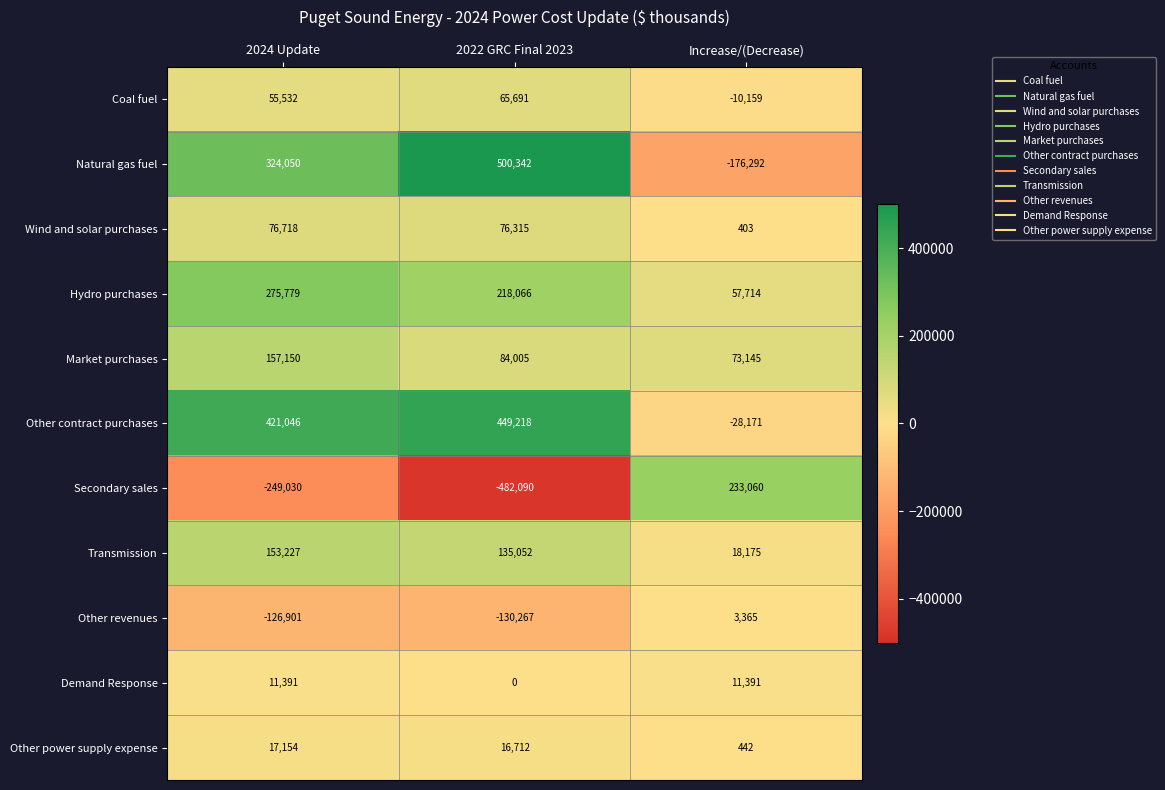

Is it true that Transmission equals 153227 at 2024 Update?

True